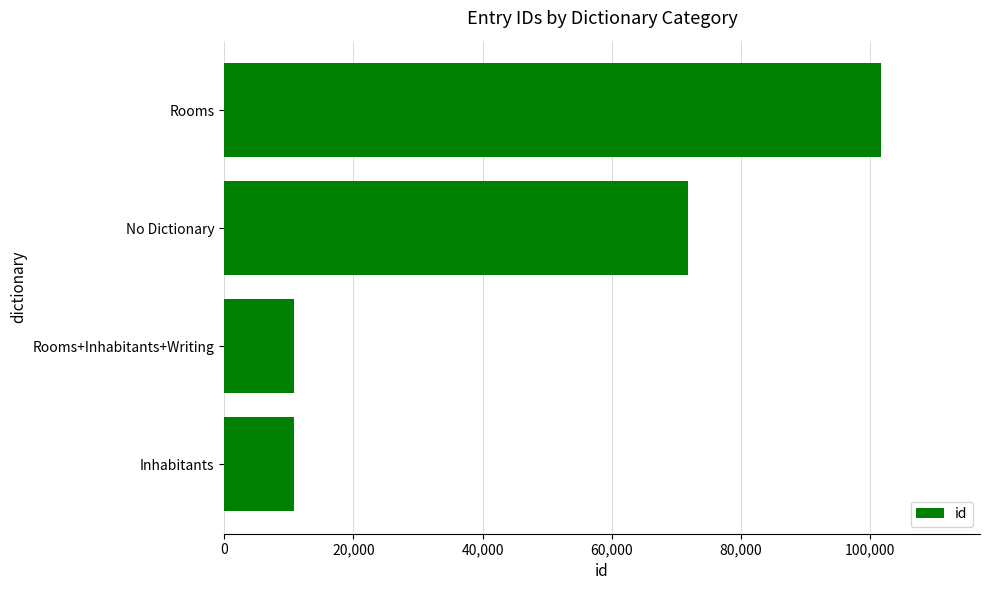

True or false: the data shows 97914 at No Dictionary.

False